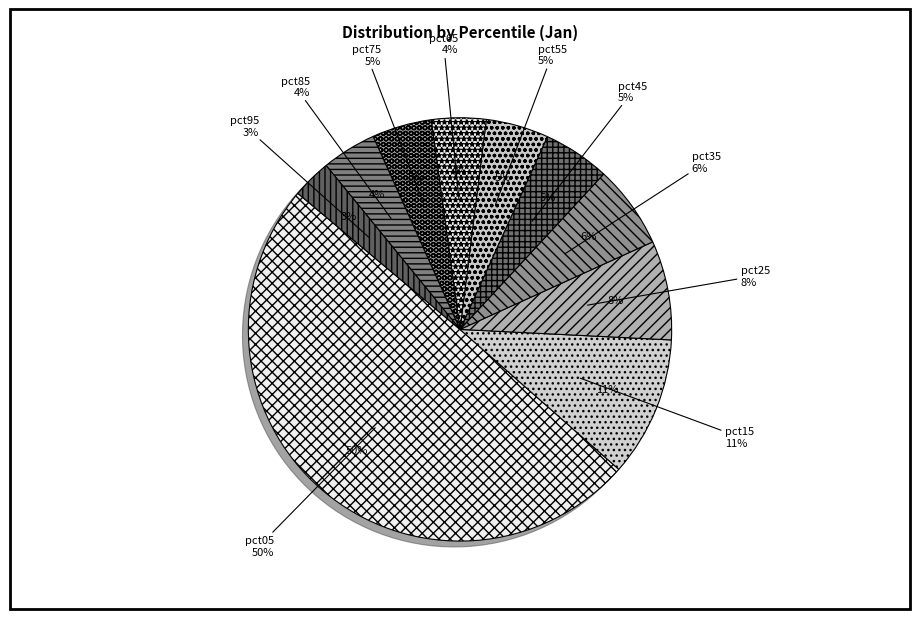

Is it true that pct15 is 11% of the pie?

True